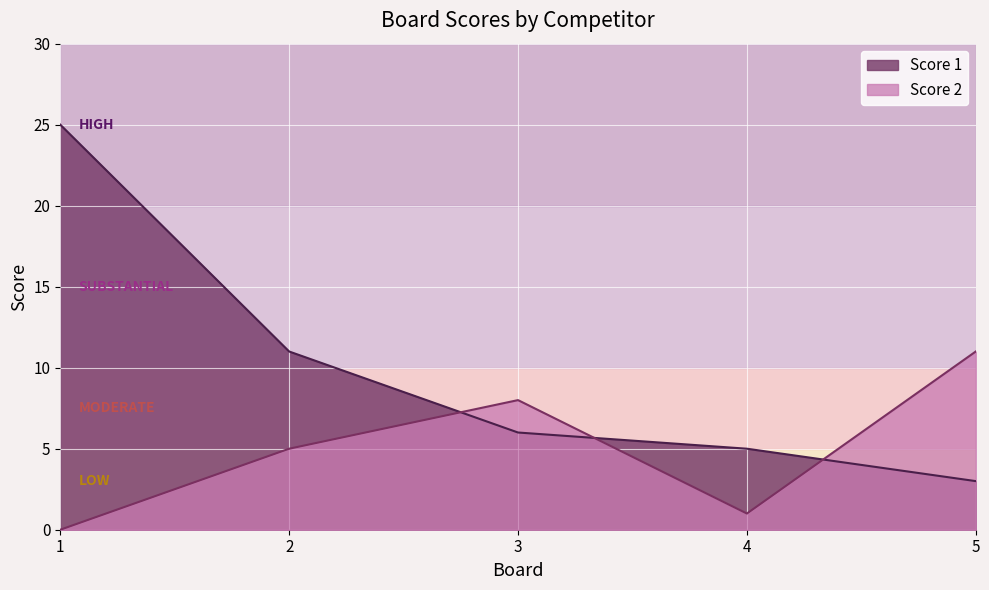

After their last crossing, which series has the higher values: Score 2 or Score 1?

Score 2